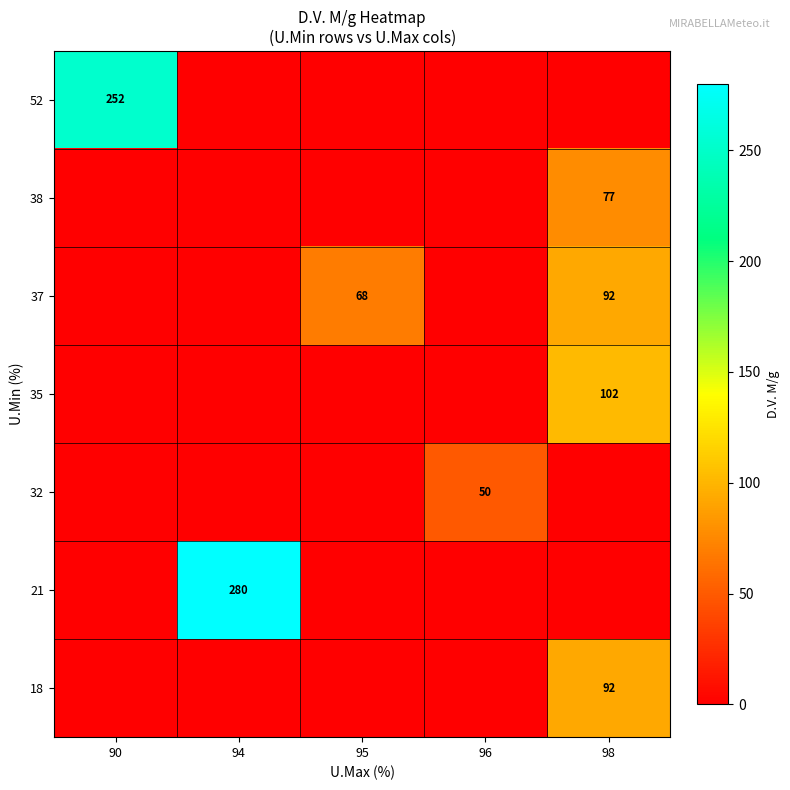

The value of 37 at 98 is 148. True or false?

False